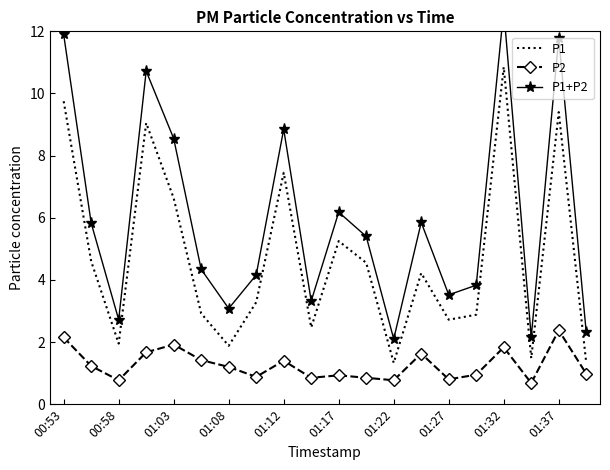

True or false: P1 and P2 intersect in this chart.

False